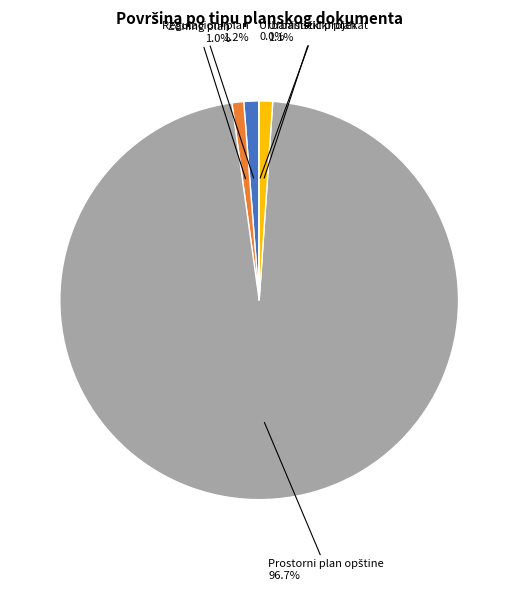

Combined, do Regulacioni plan and Zoning plan account for over 50%?

No